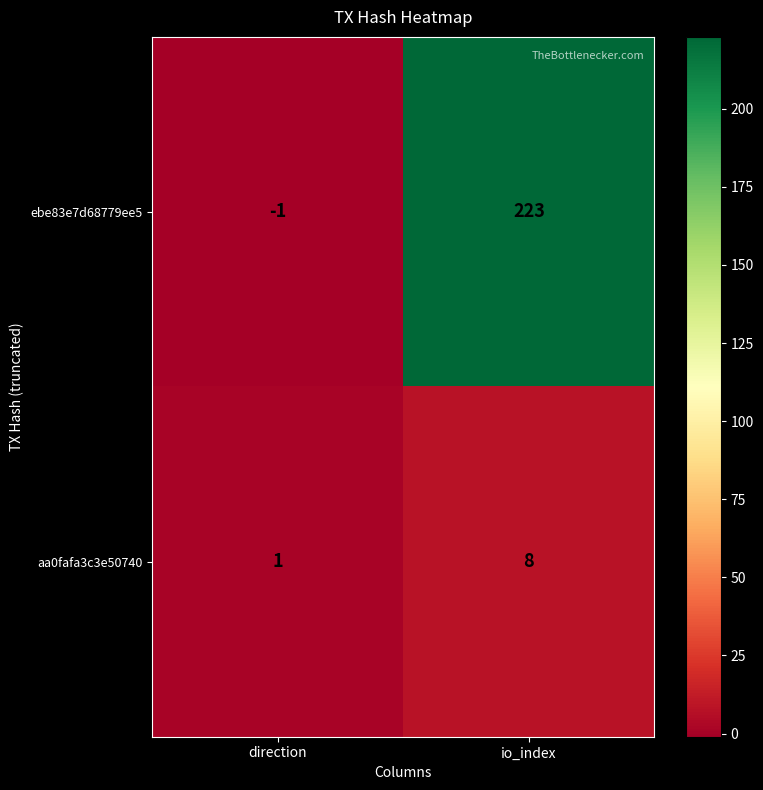

Reading left to right, what are all the values shown in this chart?

ebe83e7d68779ee5: direction=-1	io_index=223
aa0fafa3c3e50740: direction=1	io_index=8